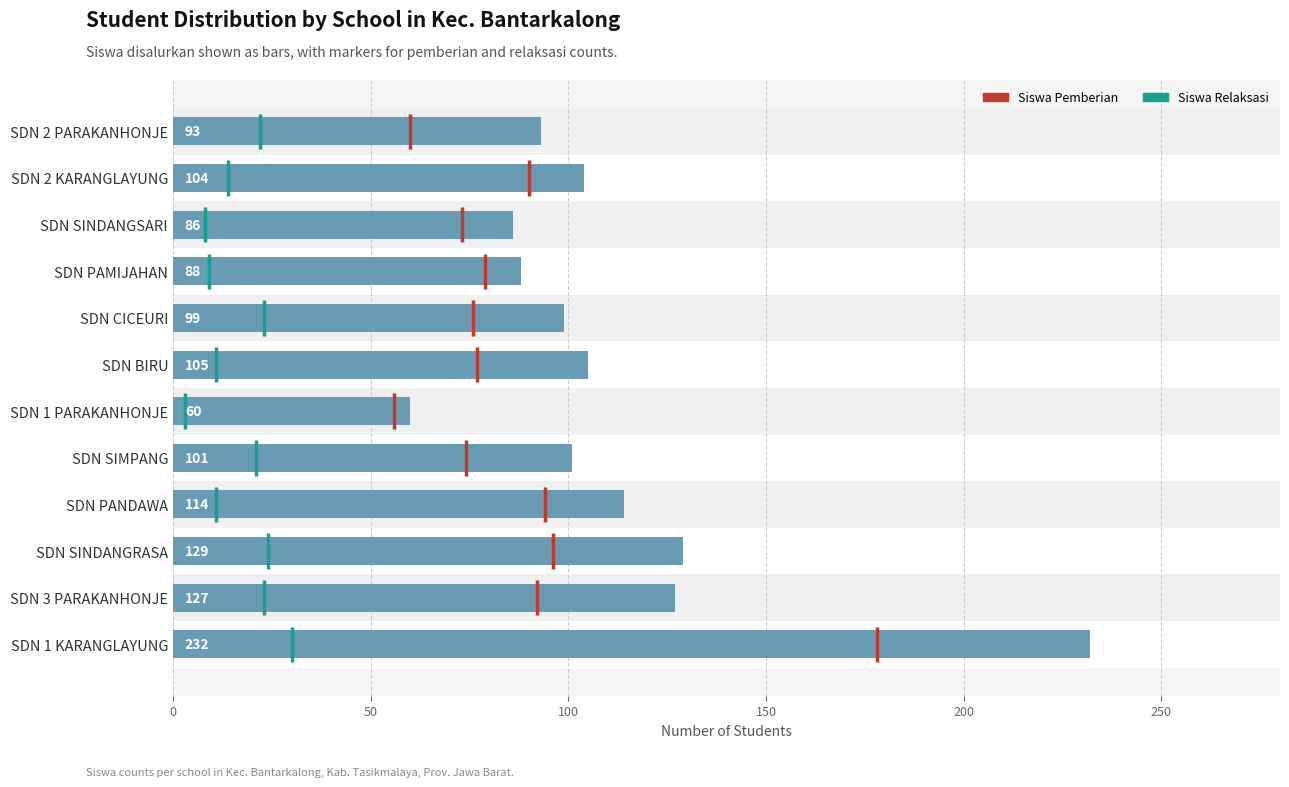

Reading right to left, what are all the values shown in this chart?

93	104	86	88	99	105	60	101	114	129	127	232